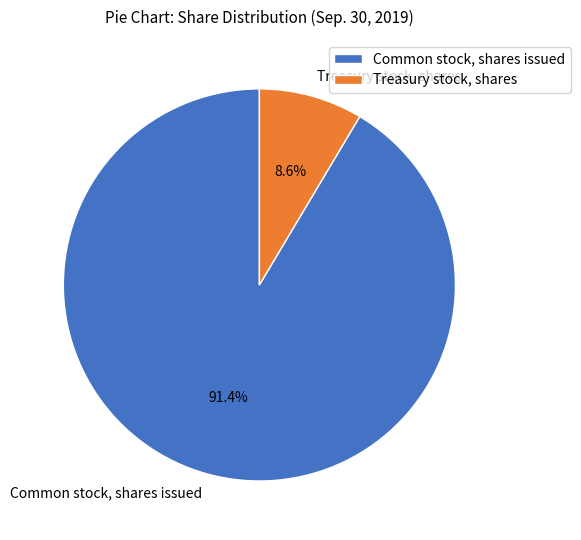

Is there a majority slice in this chart?

Yes